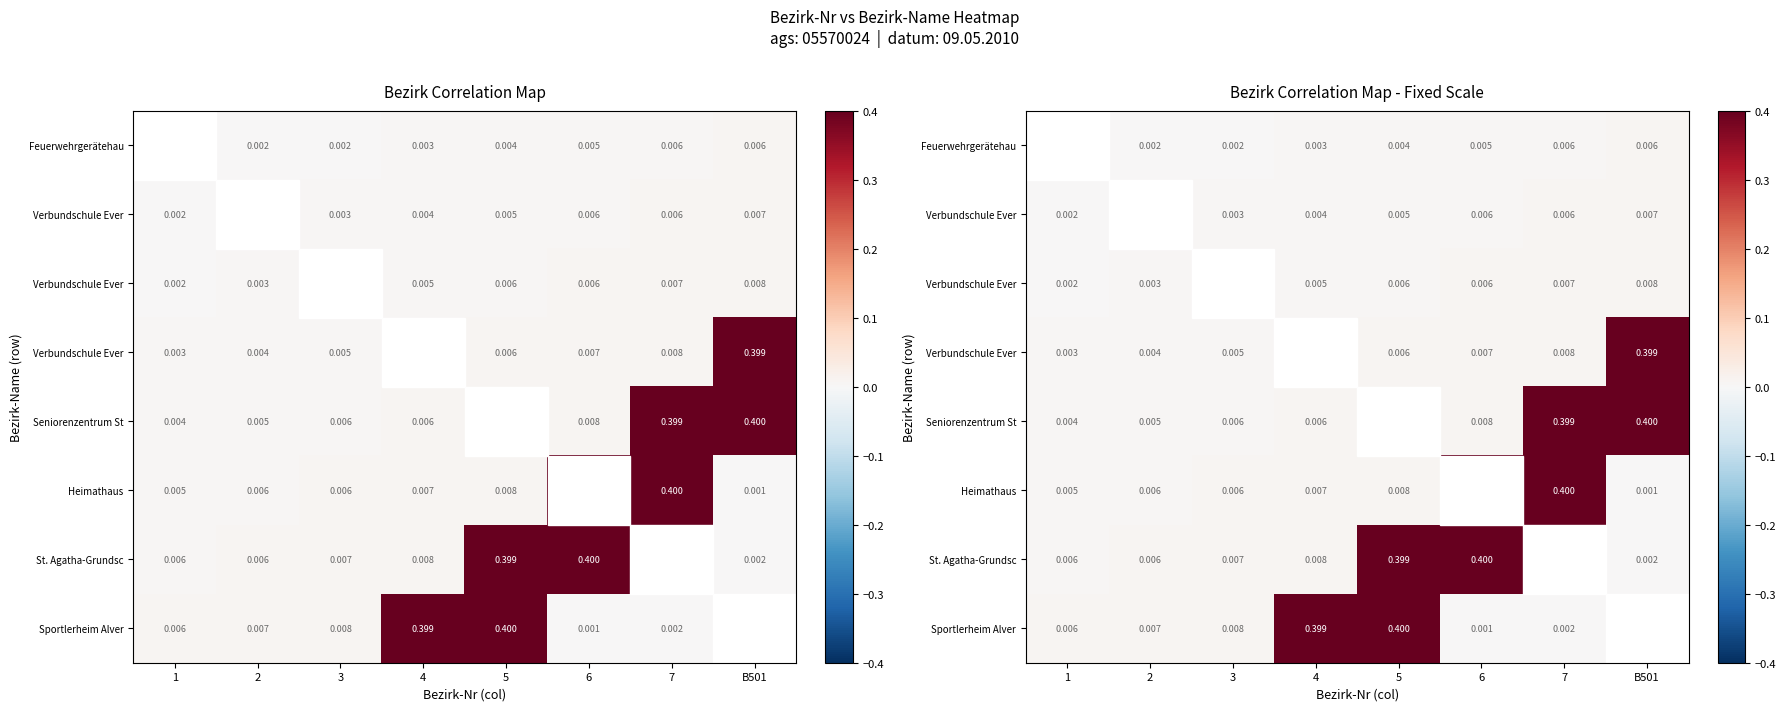

What is the total value across all series at B501?

0.8